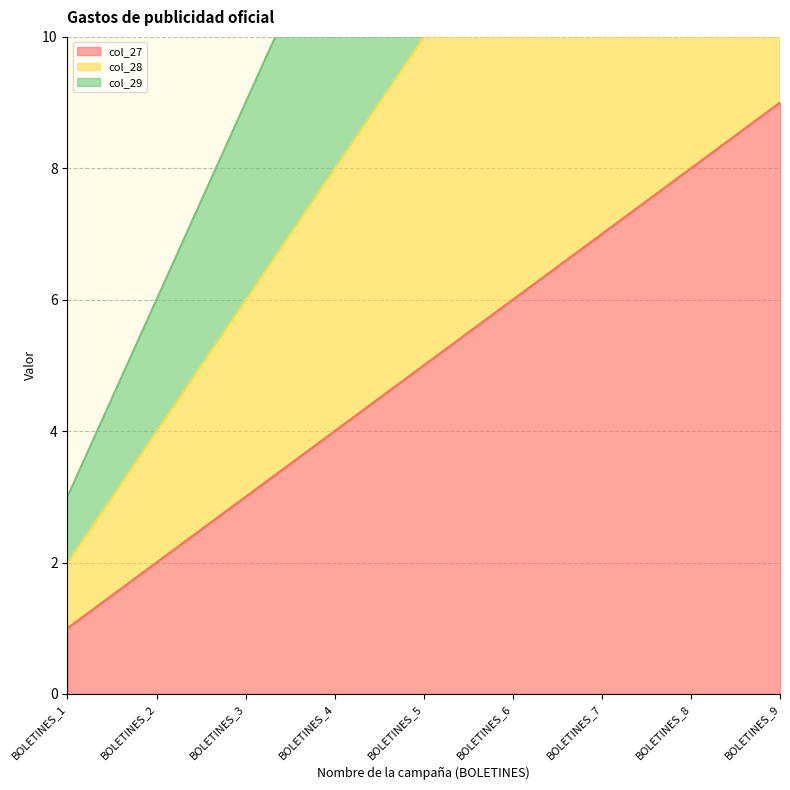

What is the value of the col_29 point at the 6th from the left?

18